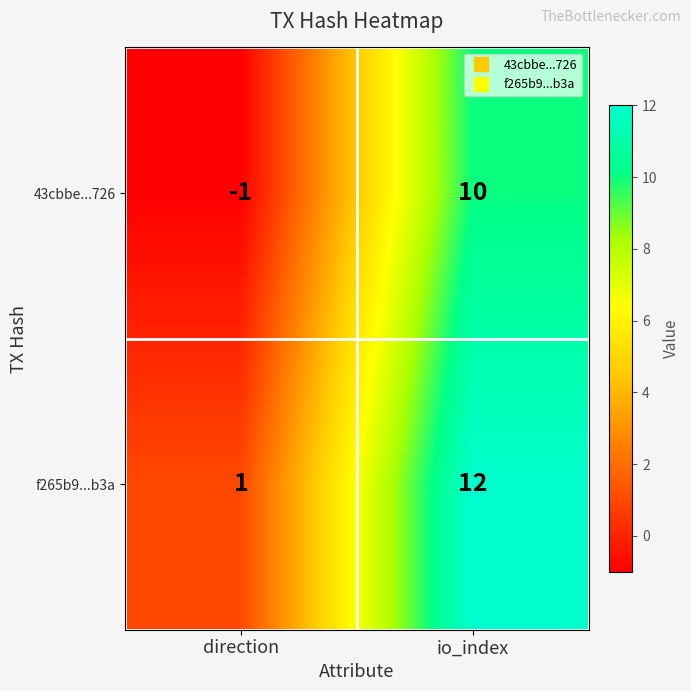

Is it true that f265b9...b3a equals 0 at direction?

False